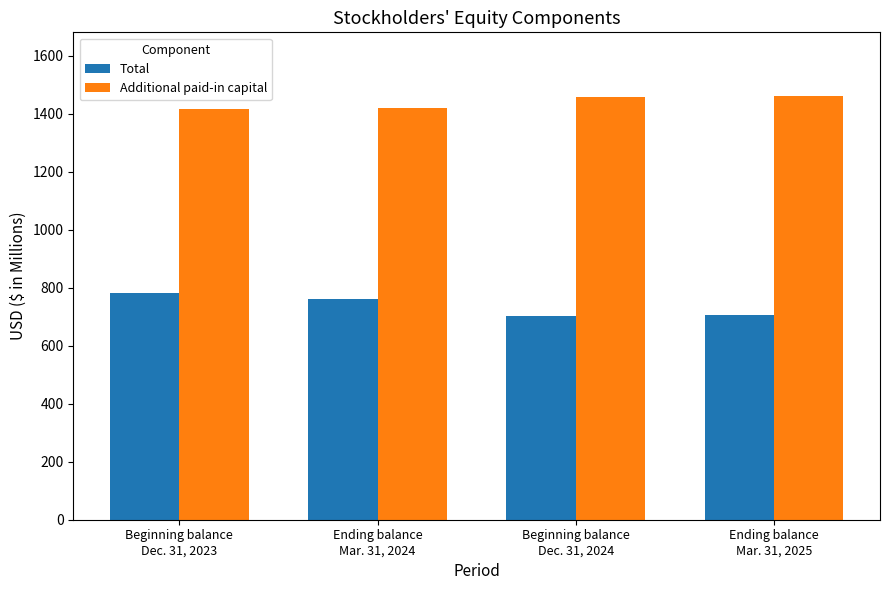

What is the value of the Total bar at the 3rd from the left?

701.1